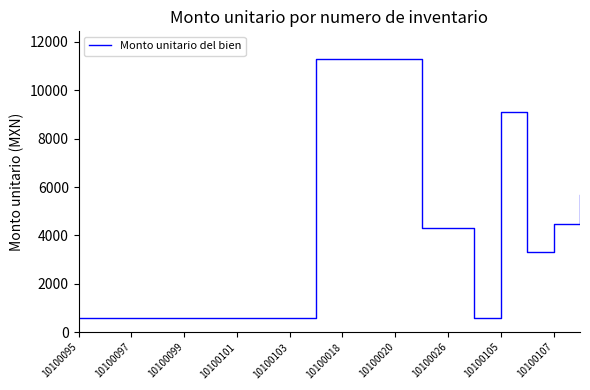

What is the greatest value displayed?

11310.0